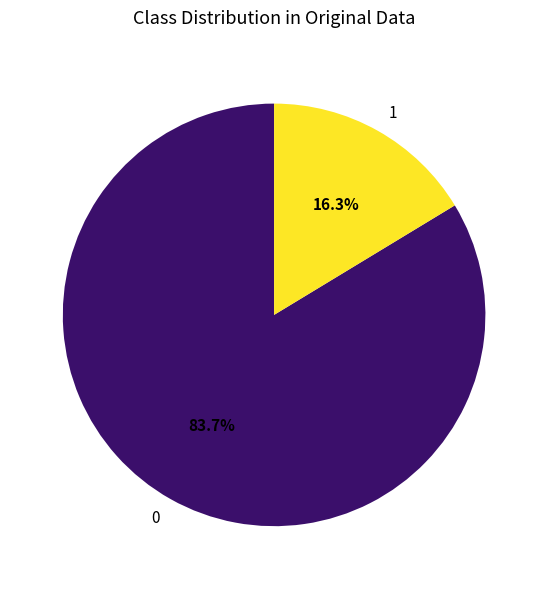

Does any single category account for the majority?

Yes